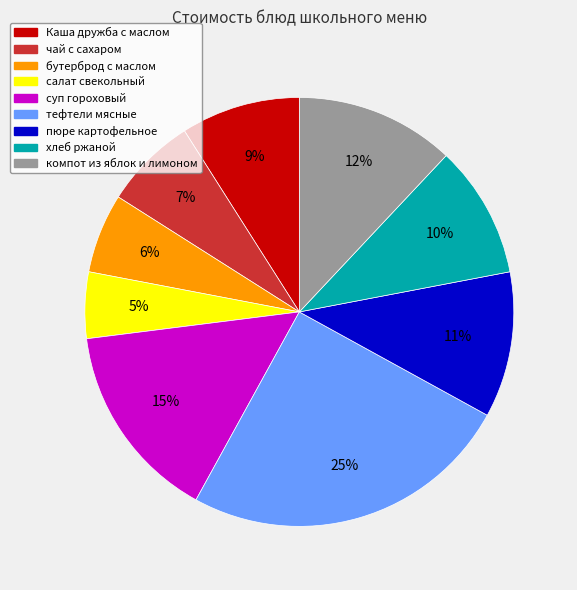

Approximately how many times larger is the value at хлеб ржаной compared to суп гороховый?

0.7